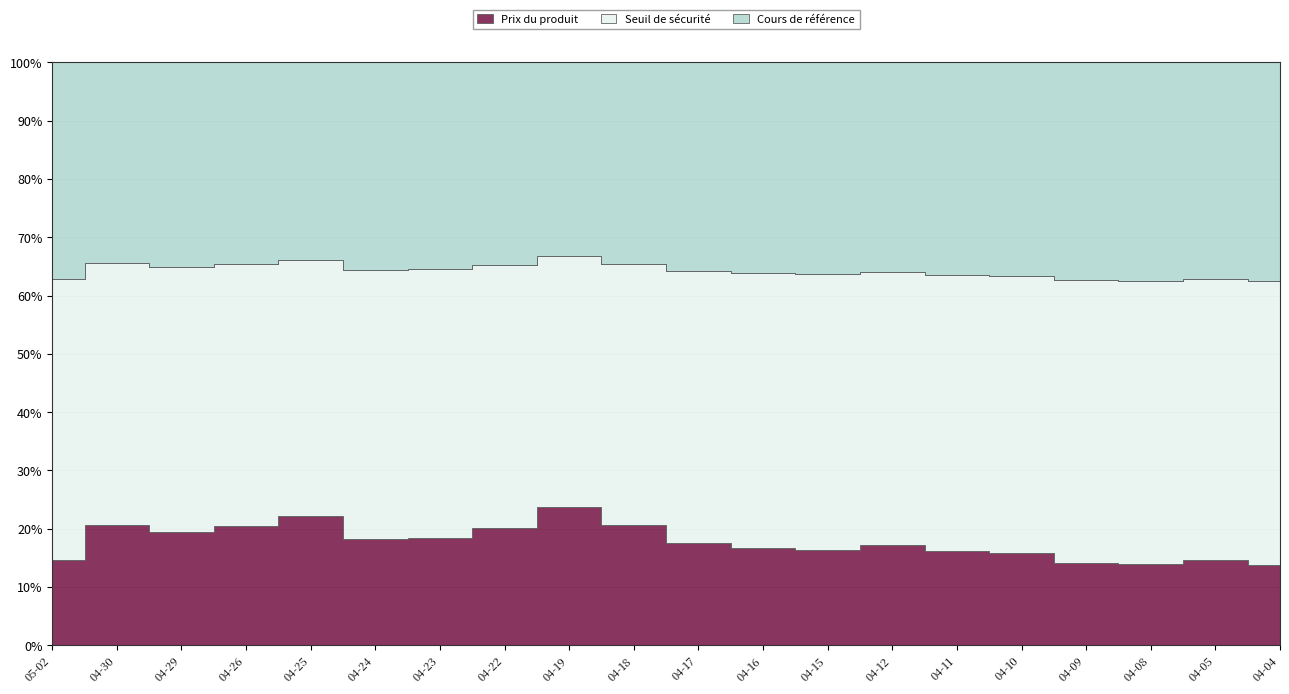

True or false: Seuil de sécurité and Cours de référence intersect in this chart.

False